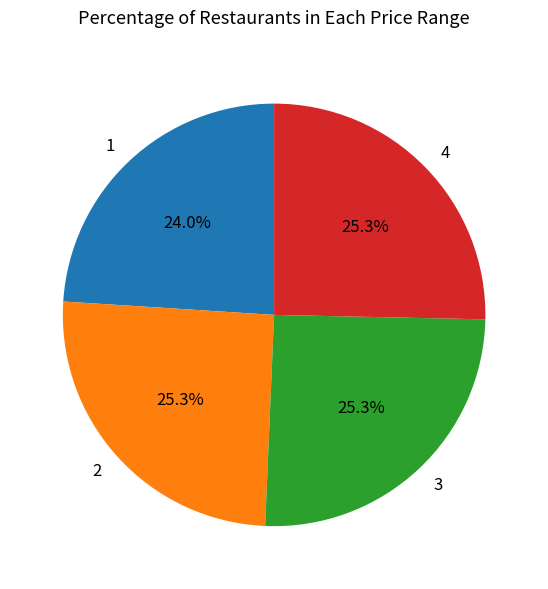

What is the ratio of the value at 3 to the value at 1?

1.1